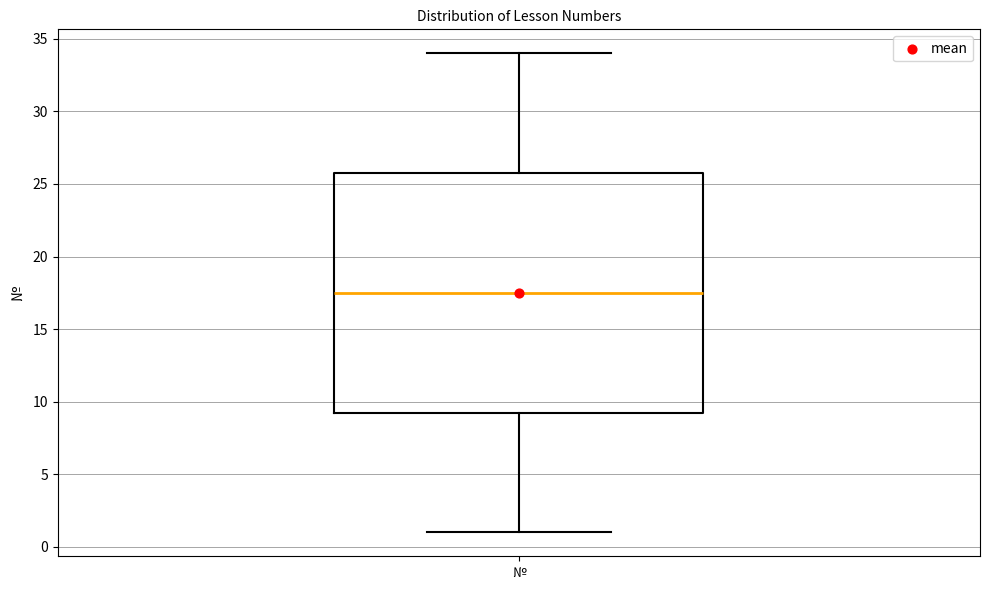

Transcribe this box plot: give where the median line is, the range the box spans, and where the two whiskers end, as read against the y-axis. The values are not printed on the chart, so give them approximately, as read against the axis.

median 17.5, box 9.5 to 26.0, whiskers 1.0 to 34.0